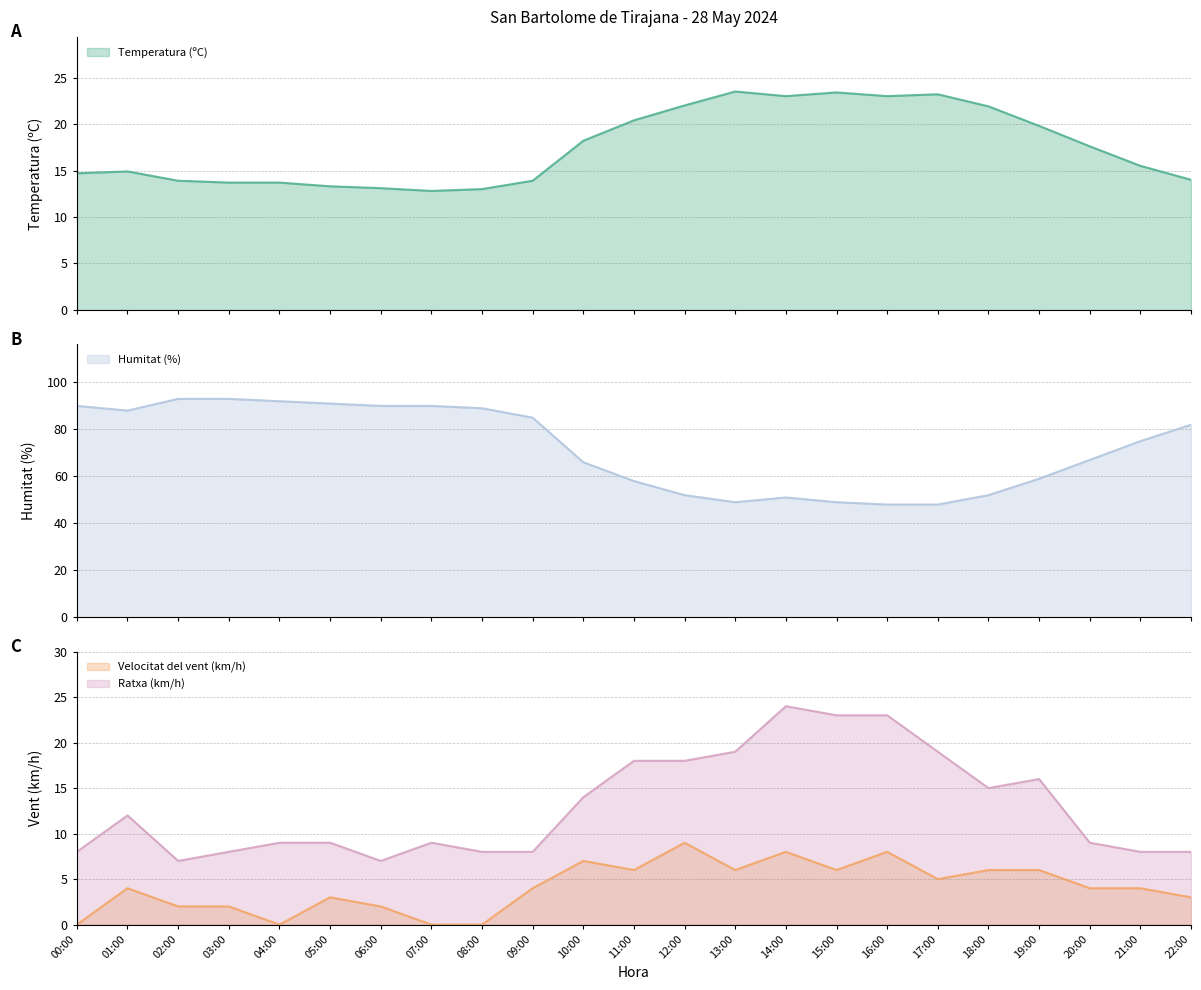

What is the difference between the Ratxa (km/h) values at 15:00 and 12:00?

5.0